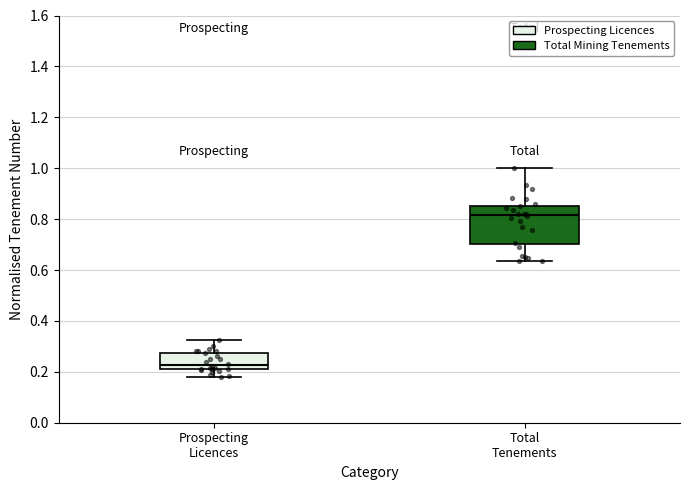

Which box is the tallest, from its lower edge to its upper edge?

Total Tenements